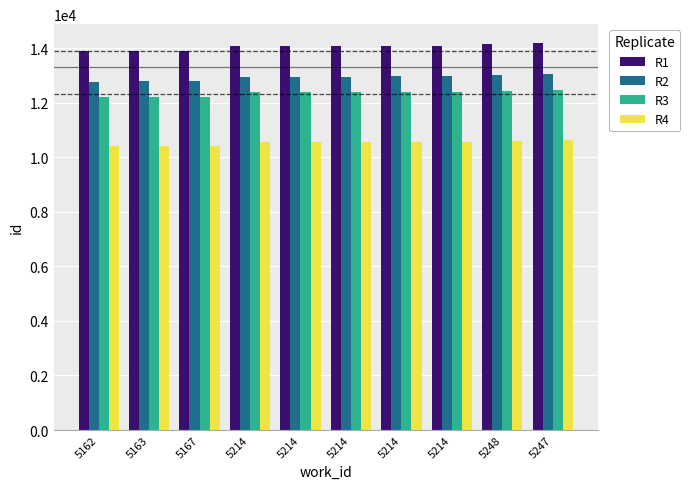

What is the label of the 7th bar from the right?

5214